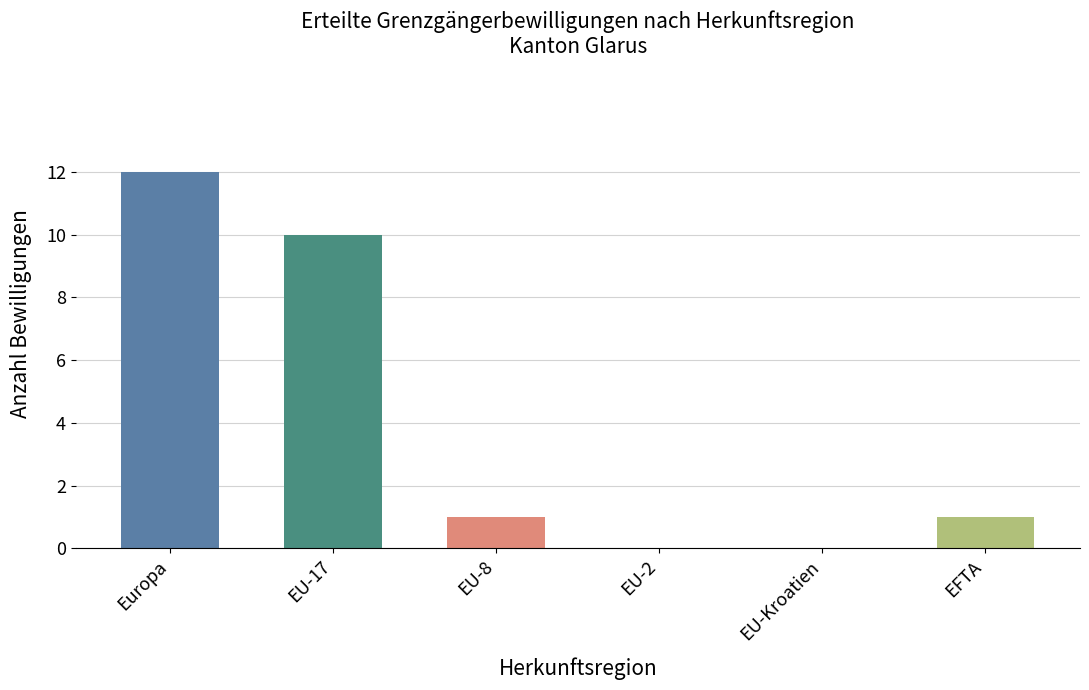

Where is the data nearest to the value 6?

EU-17